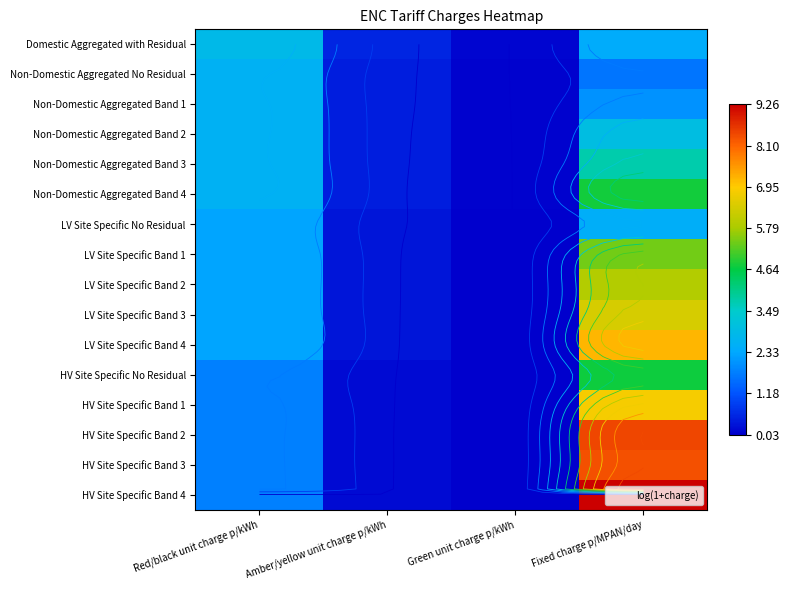

How many categories are shown in the chart?

4